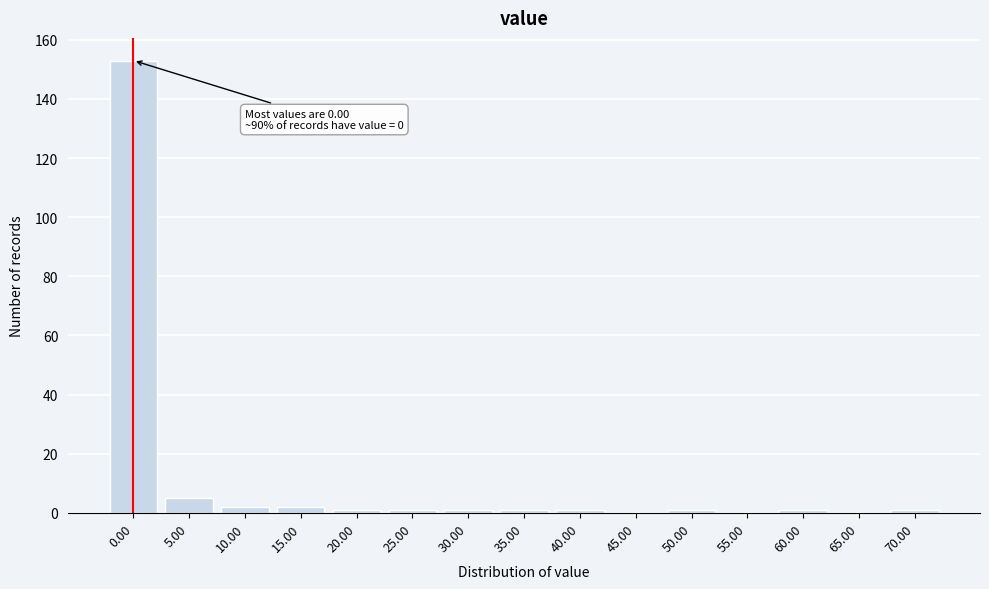

Reading left to right, extract all data points from this chart.

0.00=153	5.00=5	10.00=2	15.00=2	20.00=1	25.00=1	30.00=1	35.00=1	40.00=1	45.00=0	50.00=1	55.00=0	60.00=1	65.00=0	70.00=1